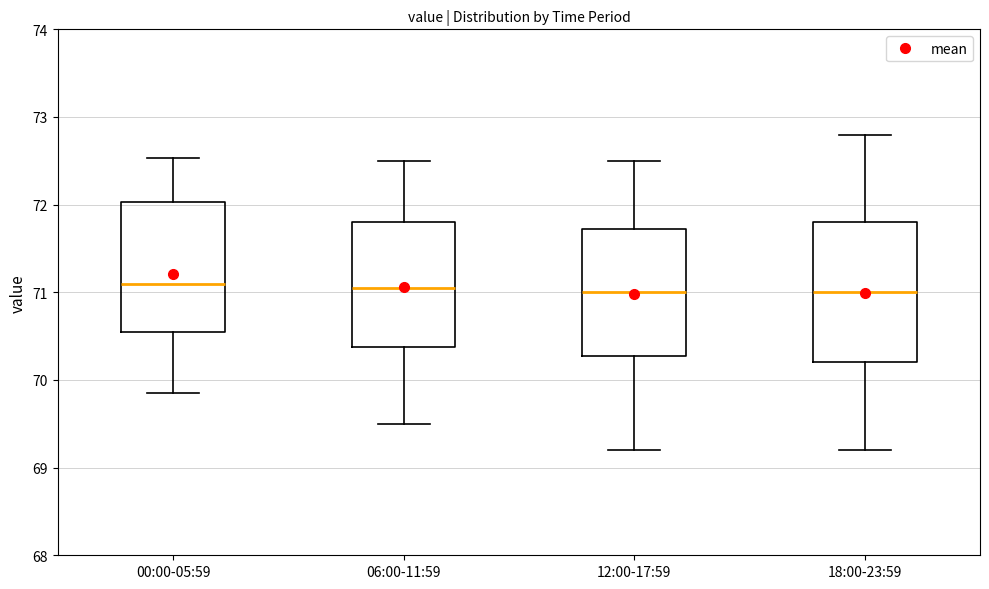

Reading left to right, transcribe this box plot: for each box, give where its median line is, the range the box spans, and where its two whiskers end, as read against the y-axis. The values are not printed on the chart, so give them approximately, as read against the axis.

00:00-05:59: median 71.1, box 70.6 to 72.0, whiskers 69.9 to 72.5
06:00-11:59: median 71.1, box 70.4 to 71.8, whiskers 69.5 to 72.5
12:00-17:59: median 71.0, box 70.3 to 71.7, whiskers 69.2 to 72.5
18:00-23:59: median 71.0, box 70.2 to 71.8, whiskers 69.2 to 72.8